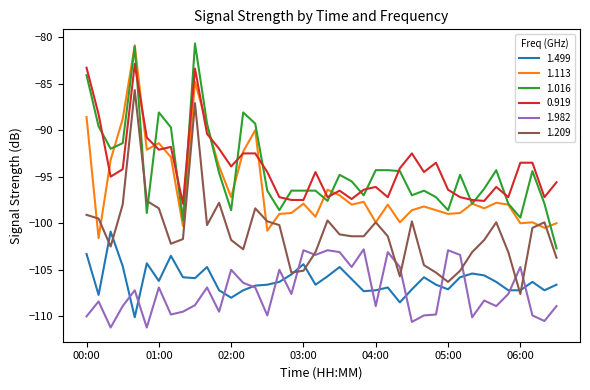

What is the maximum value for 1.982?

-102.8